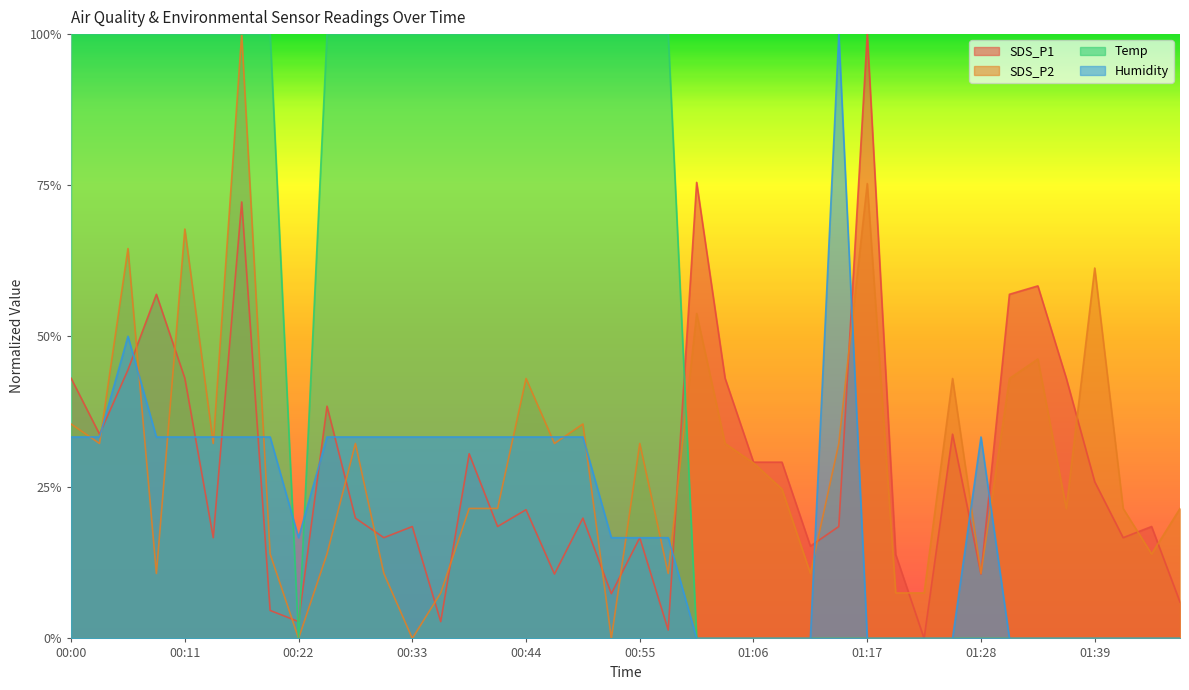

Which series has the widest spread of values?

SDS_P1